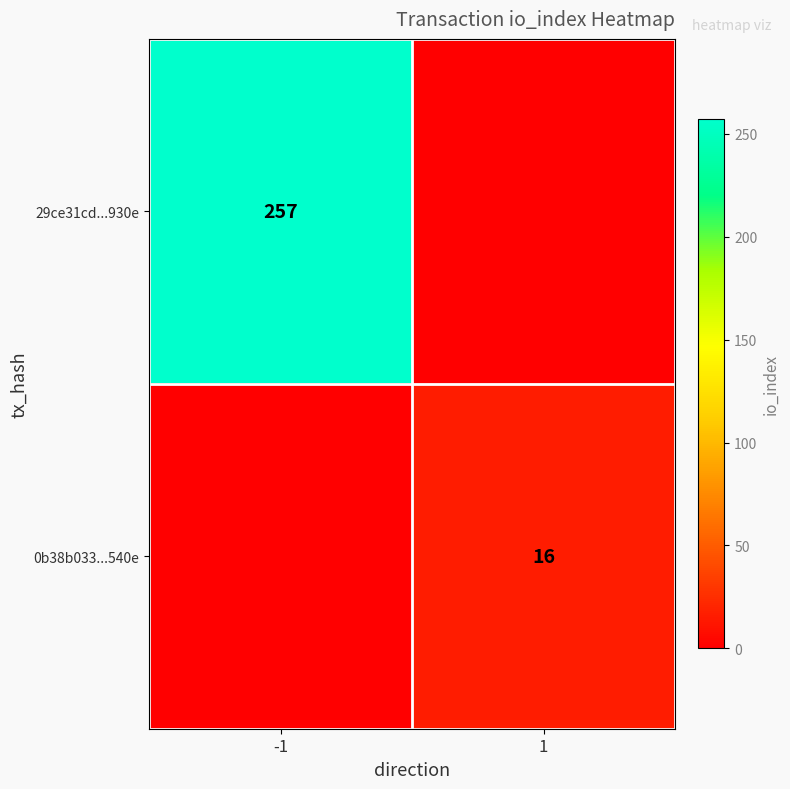

True or false: 0b38b033...540e has a value of 16 at 1.

True